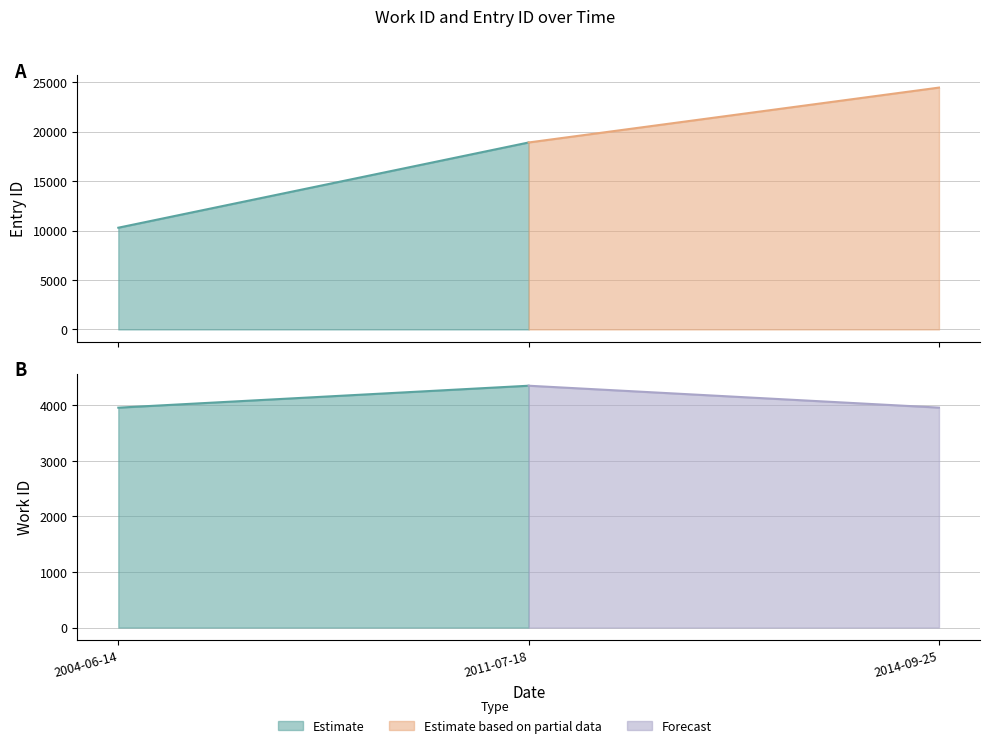

What position from the right is 2014-09-25?

1